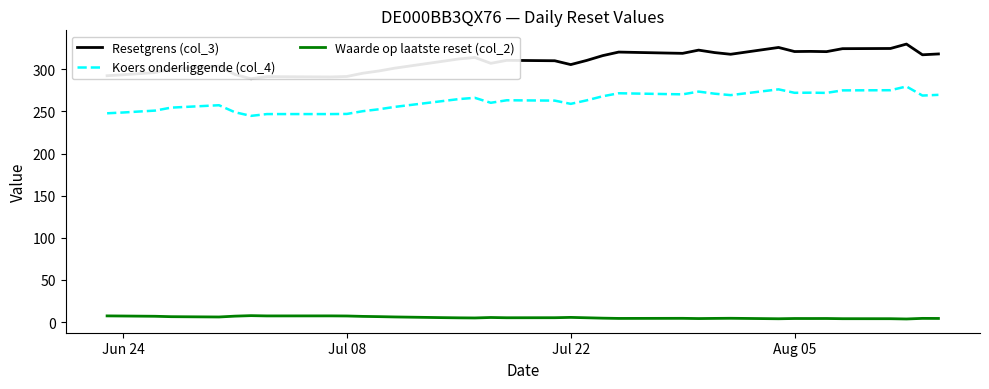

Is the value of Waarde op laatste reset (col_2) at Jul 08 greater than the value of Koers onderliggende (col_4) at Jun 24?

No